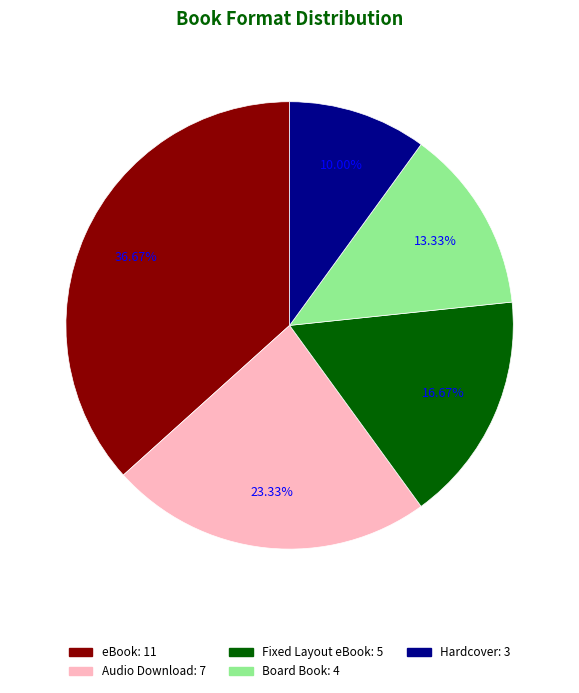

How many slices are in this pie chart?

5